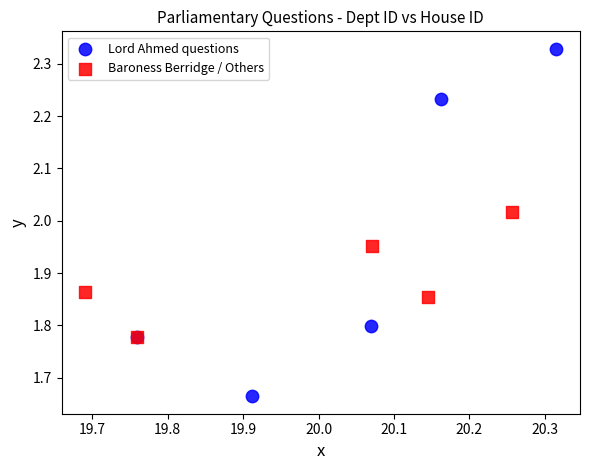

Which series contains the lowest Y value?

Lord Ahmed questions